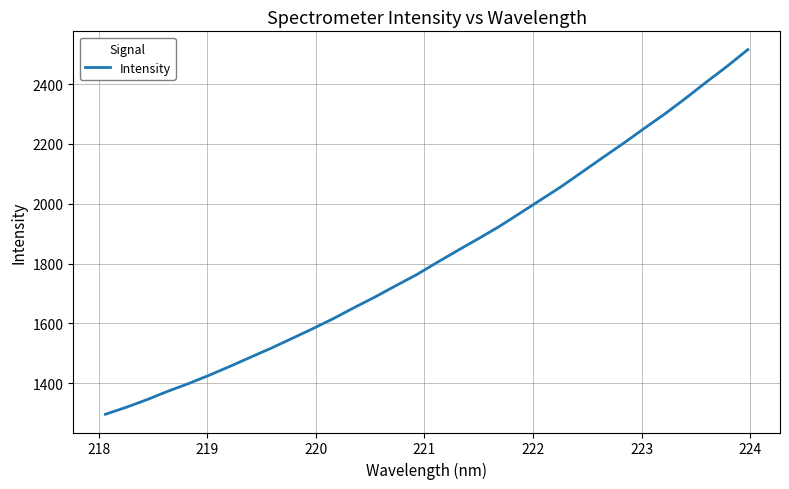

True or false: there are more than 1 points higher than both neighbors.

False